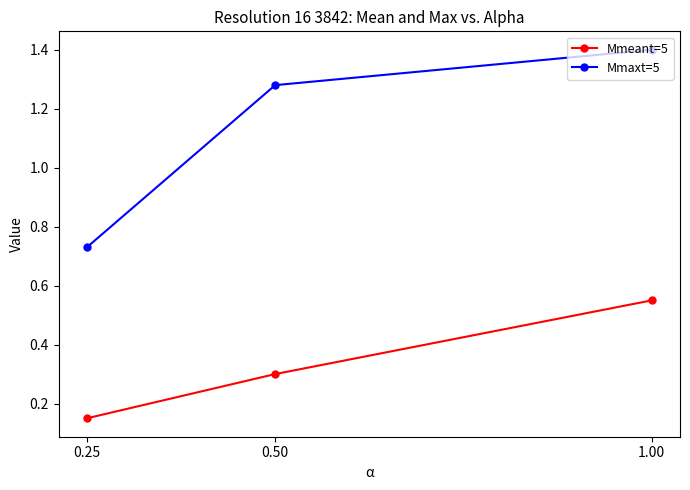

Rank the series at 1.00 from lowest to highest value.

Mmeant=5, Mmaxt=5